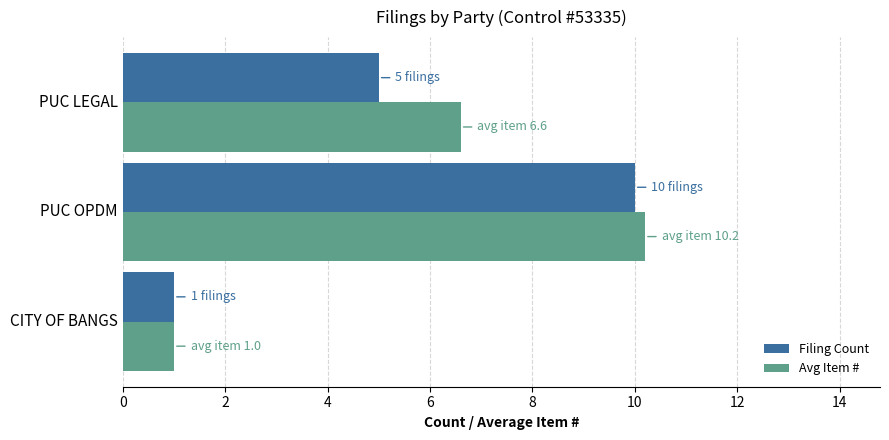

Which series has the widest spread of values?

Avg Item #